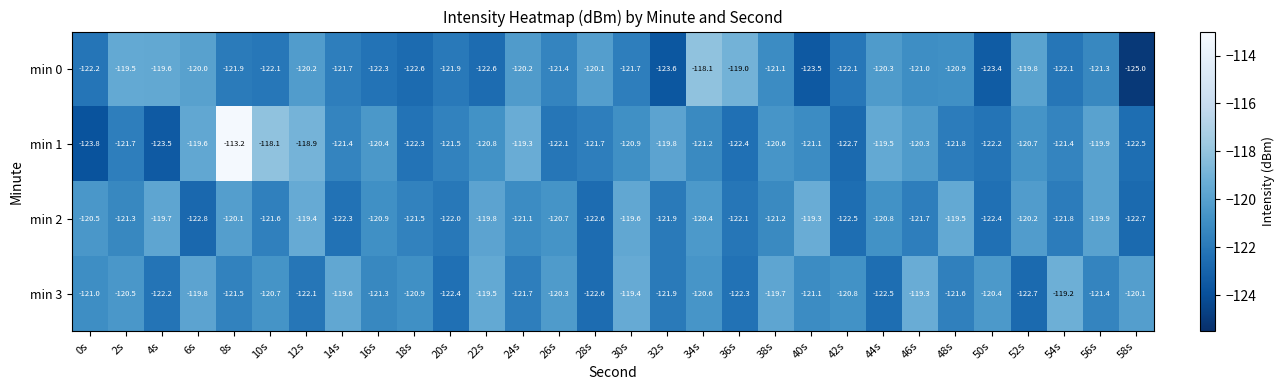

How many data points in min 2 are above -121?

14